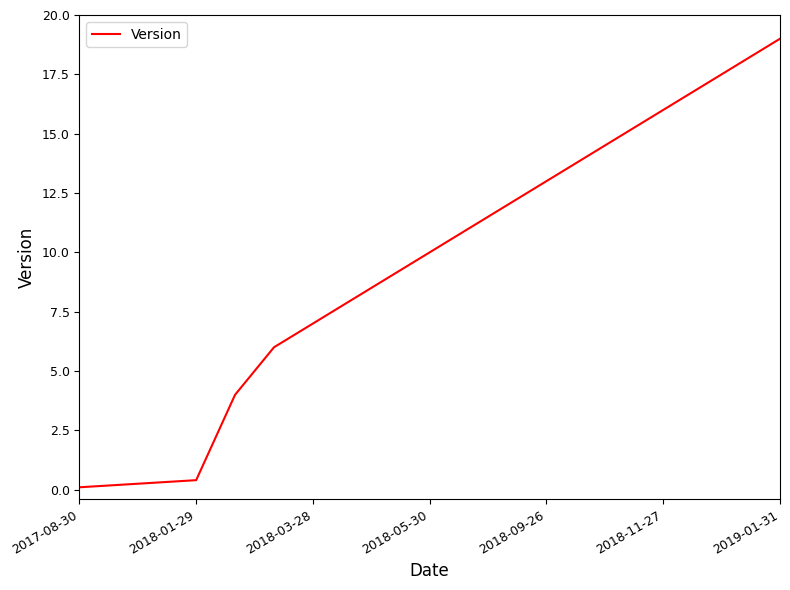

What is the difference between the maximum and minimum values?

18.9